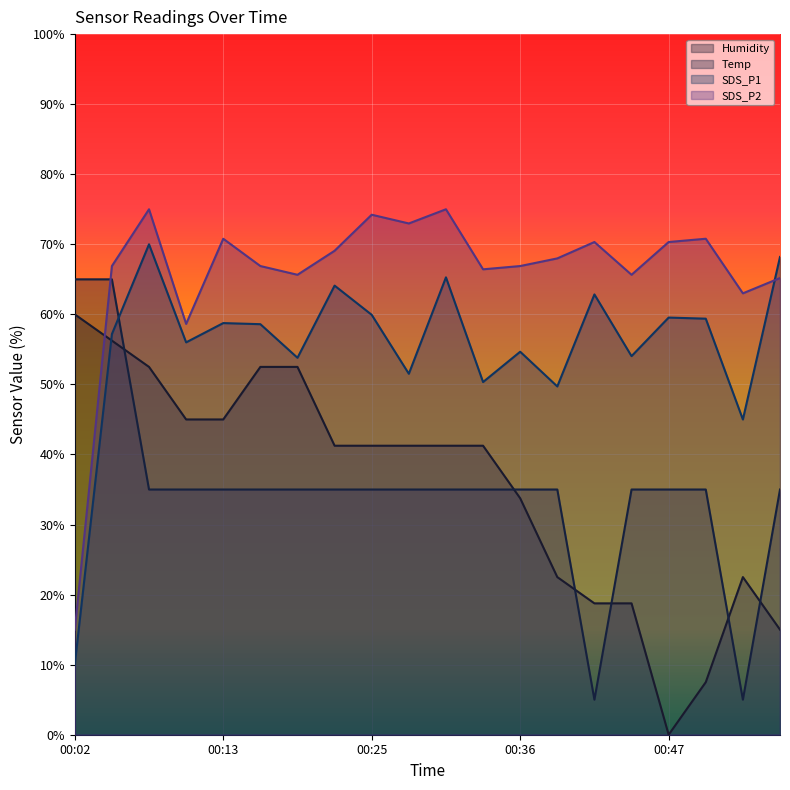

Which category has the lowest value in the Humidity series?

00:47